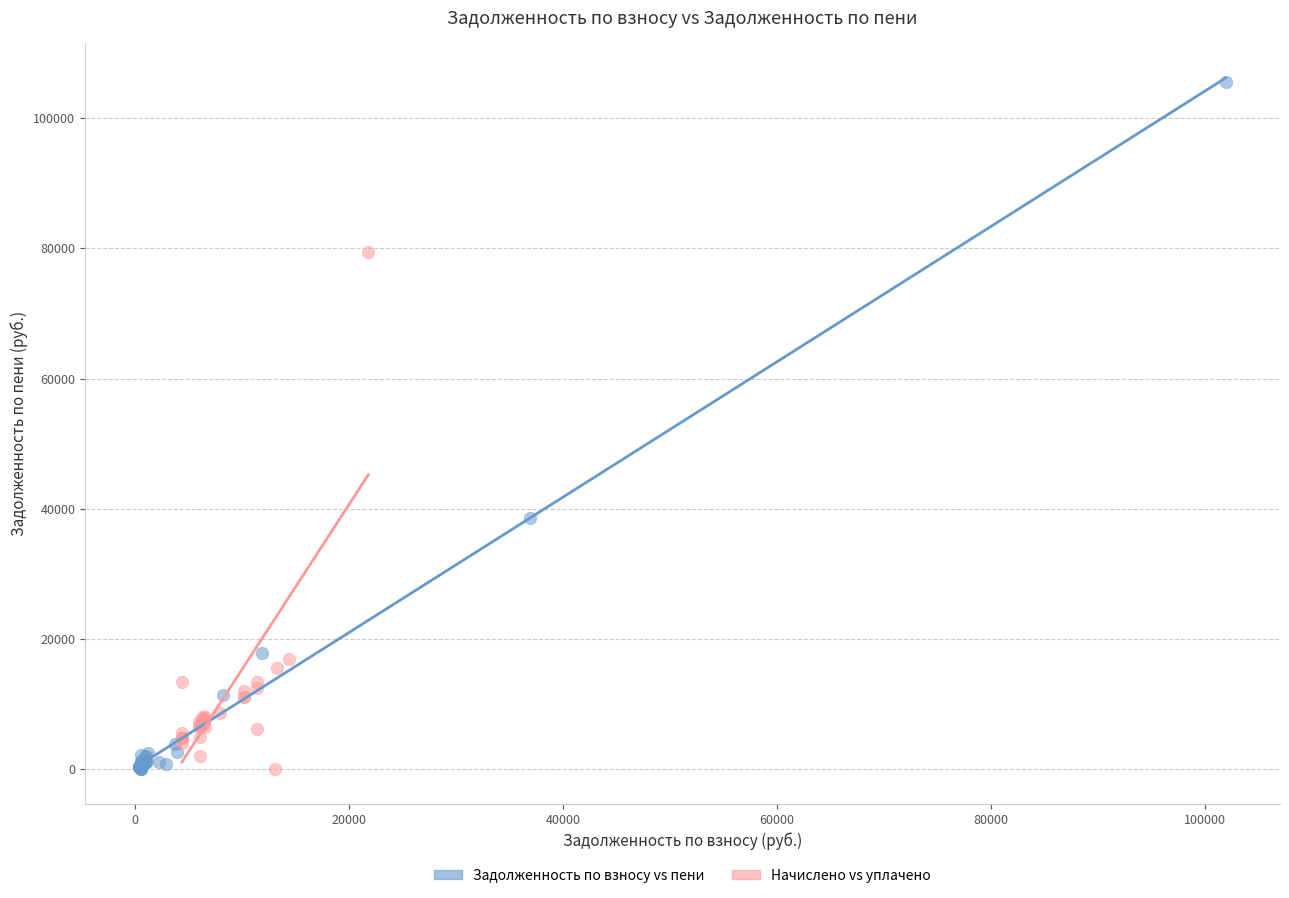

Which series has the widest spread of Y values?

Задолженность по взносу vs пени